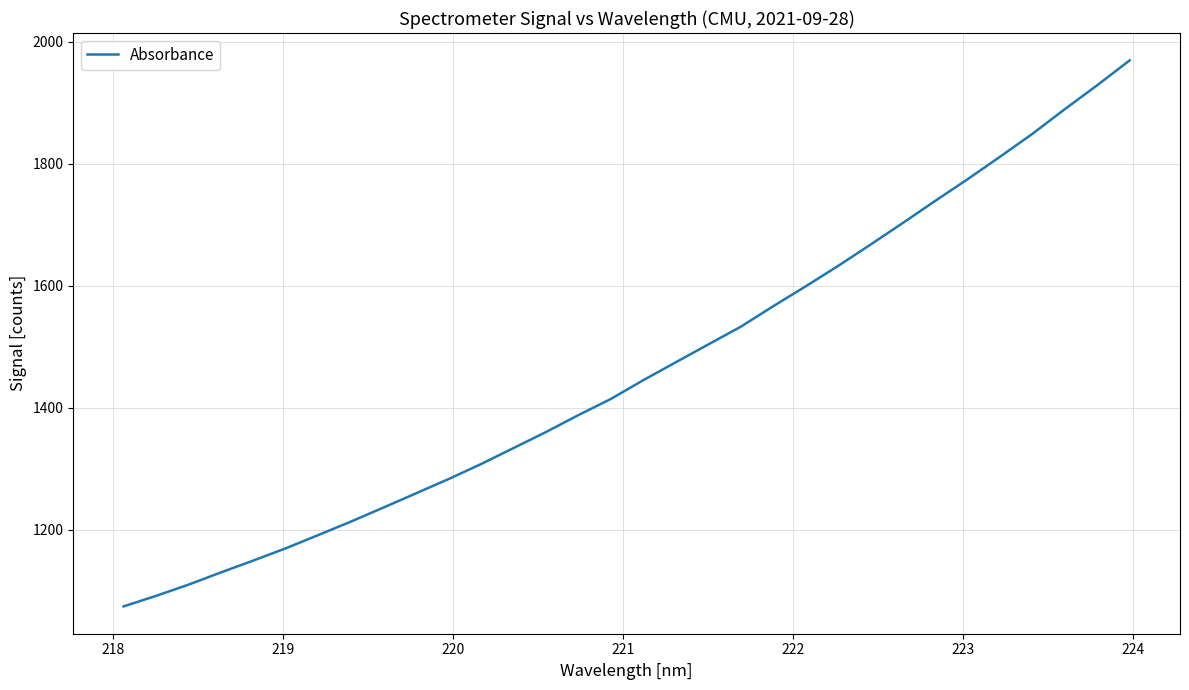

What is the maximum value shown in the chart?

1969.2